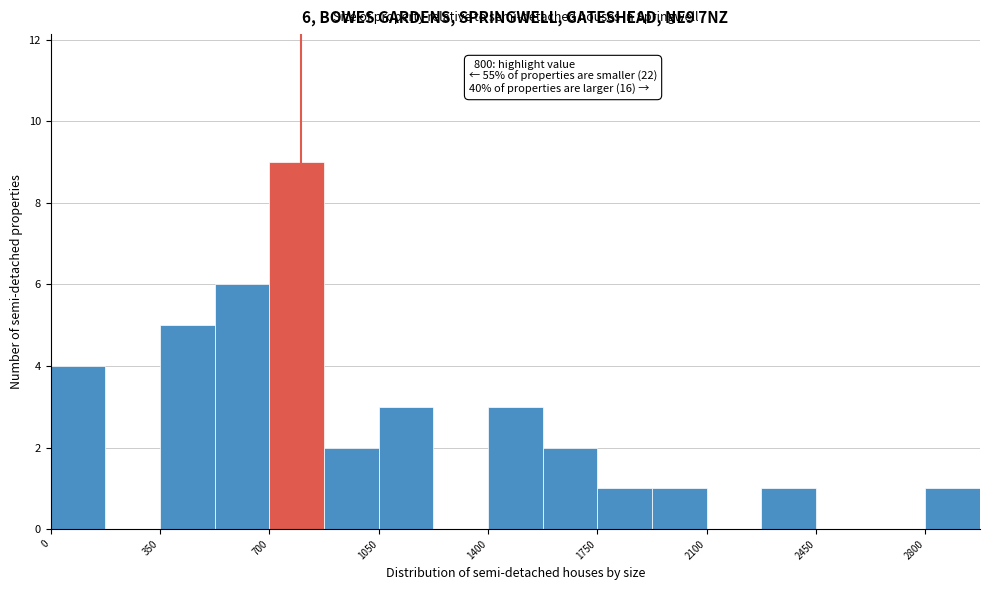

Read against the x-axis, roughly where is the centre of the tallest bar?

800